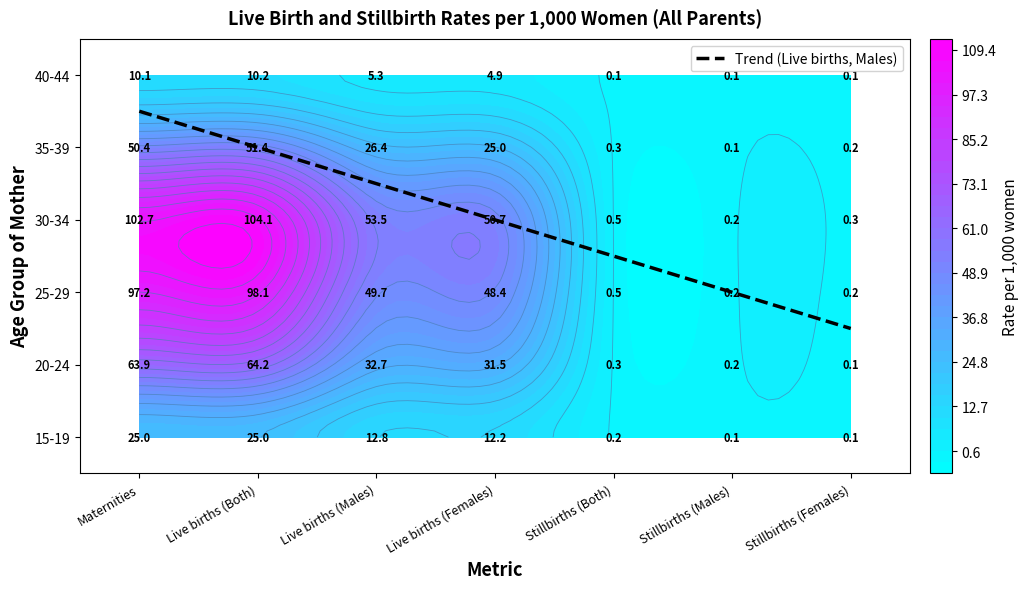

List the labels in order of 40-44 value, smallest first.

Stillbirths (Both), Stillbirths (Males), Stillbirths (Females), Live births (Females), Live births (Males), Maternities, Live births (Both)